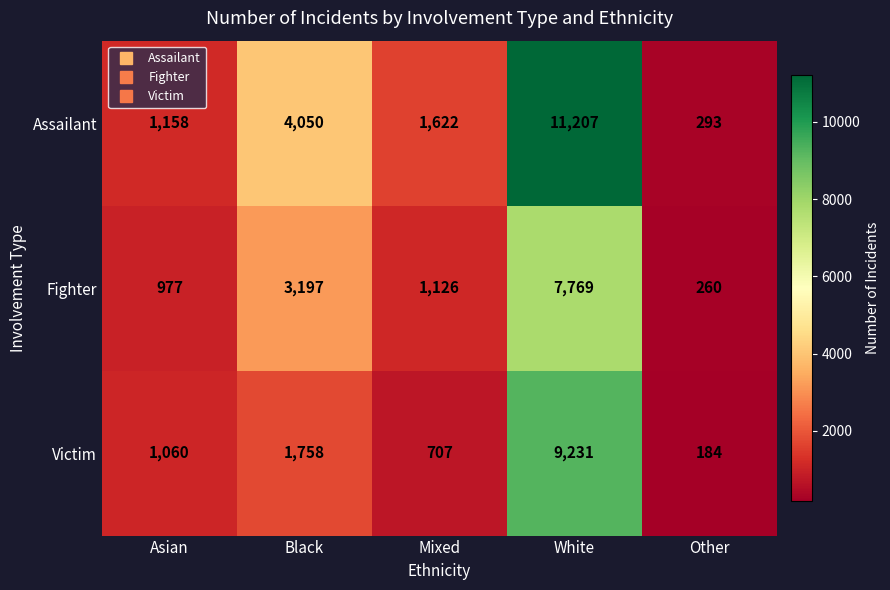

What is the maximum value shown in the chart?

11207